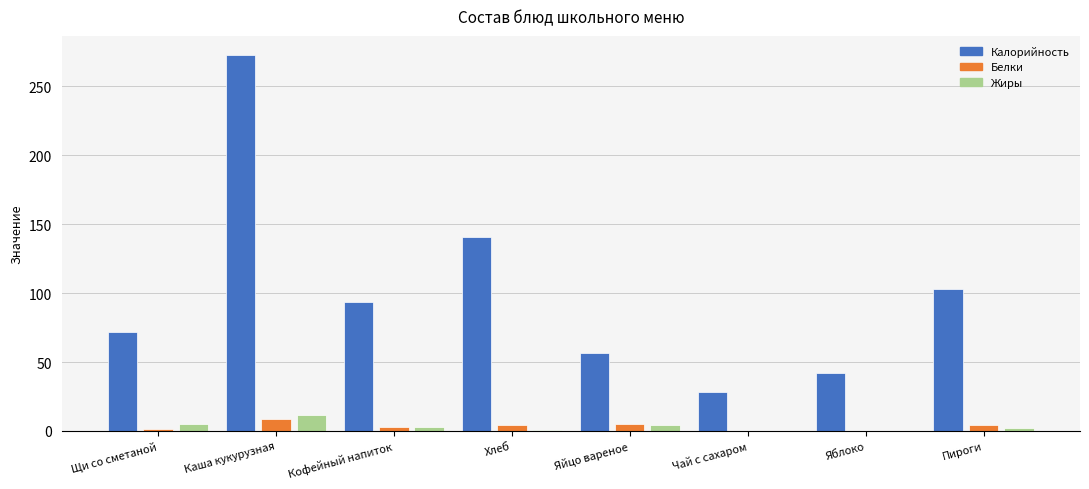

What is the greatest value displayed?

272.9